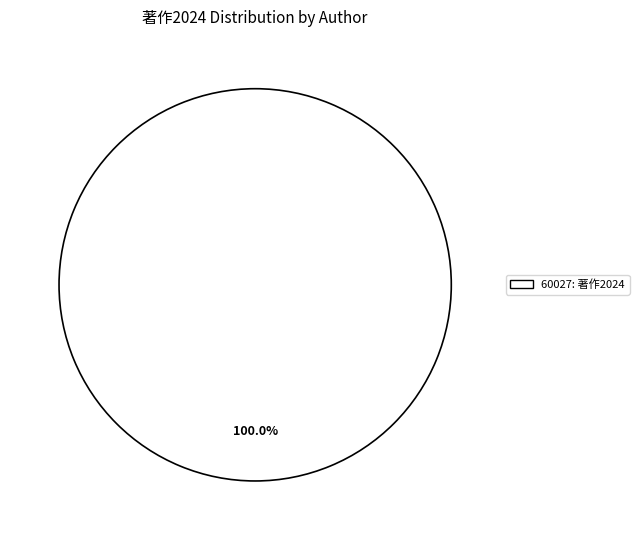

Rank the categories by value from highest to lowest.

60027: 著作2024